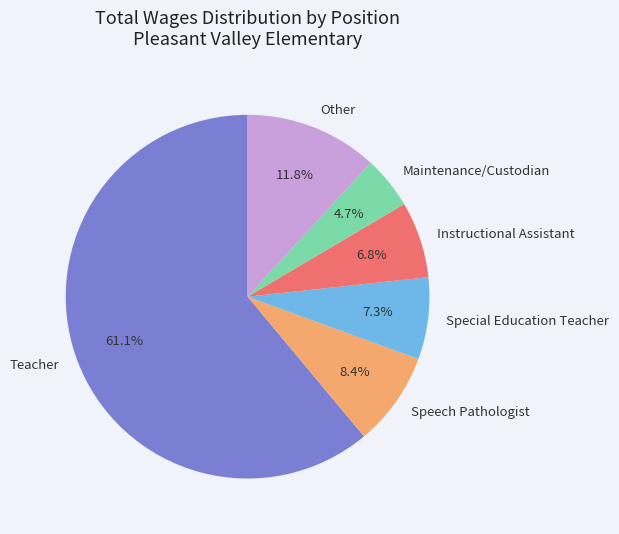

Is there a majority slice in this chart?

Yes